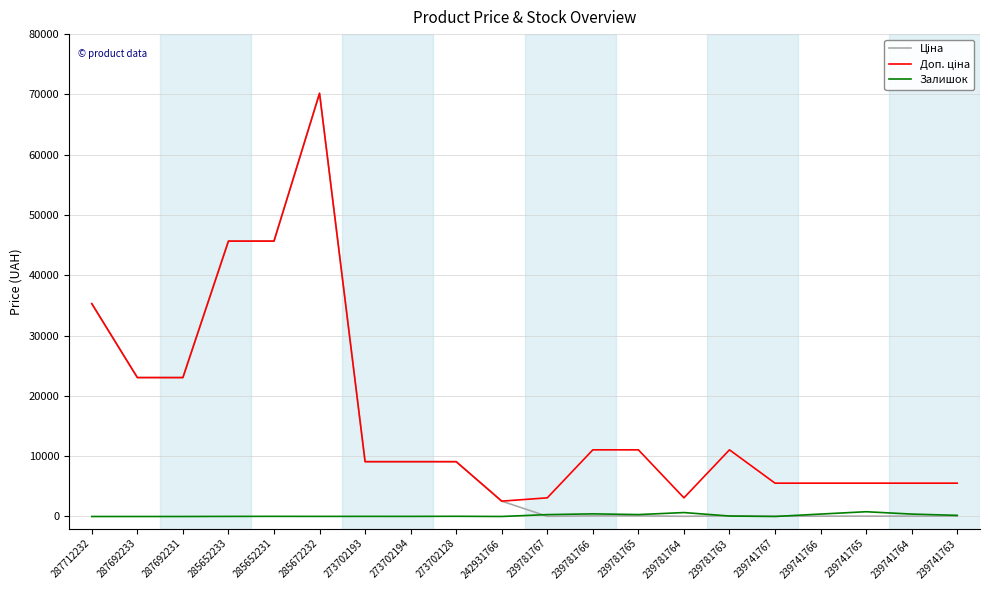

How many series are shown in this chart?

3